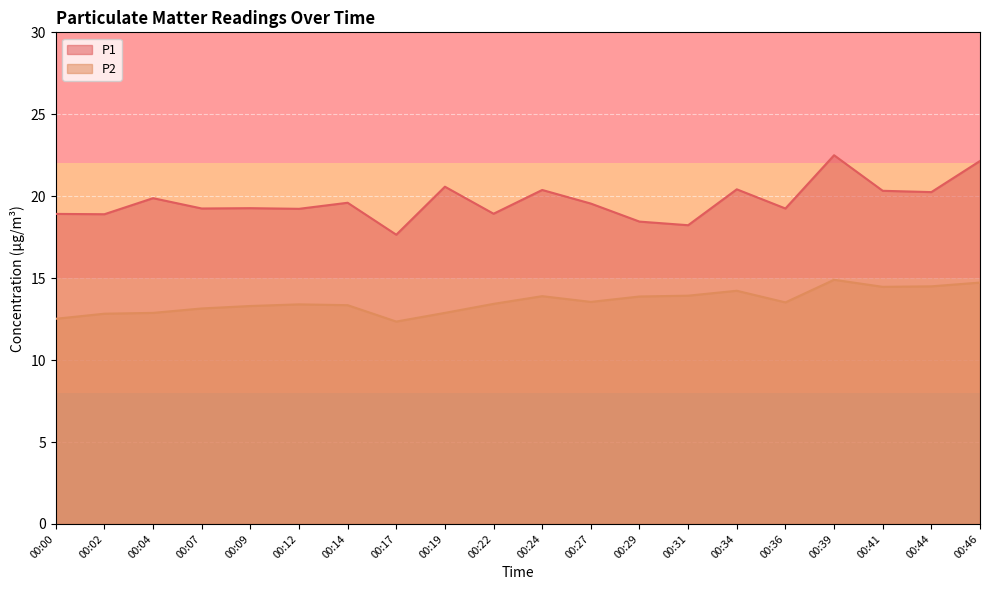

Rank the series by their maximum value, from lowest to highest.

P2, P1